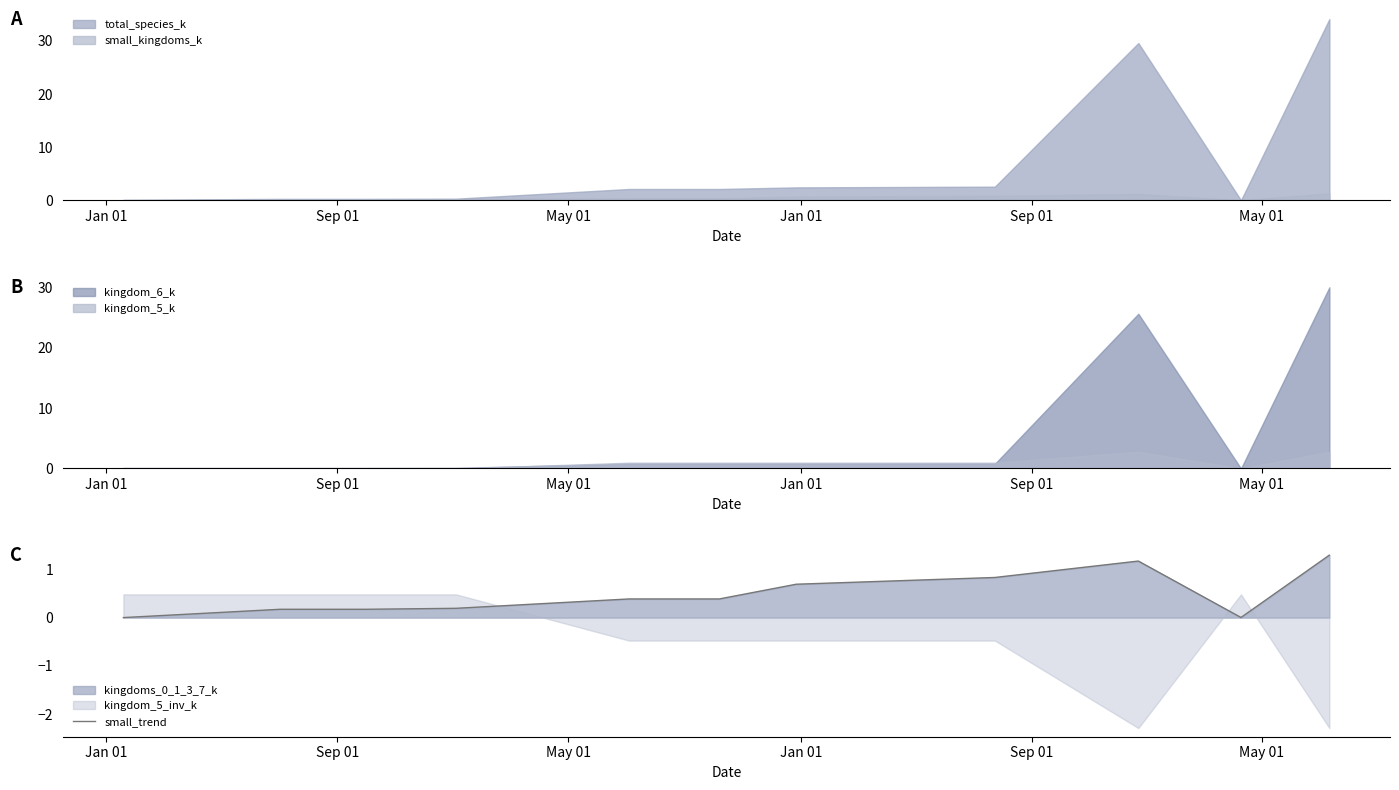

What is the highest value of the small_trend series?

1.3